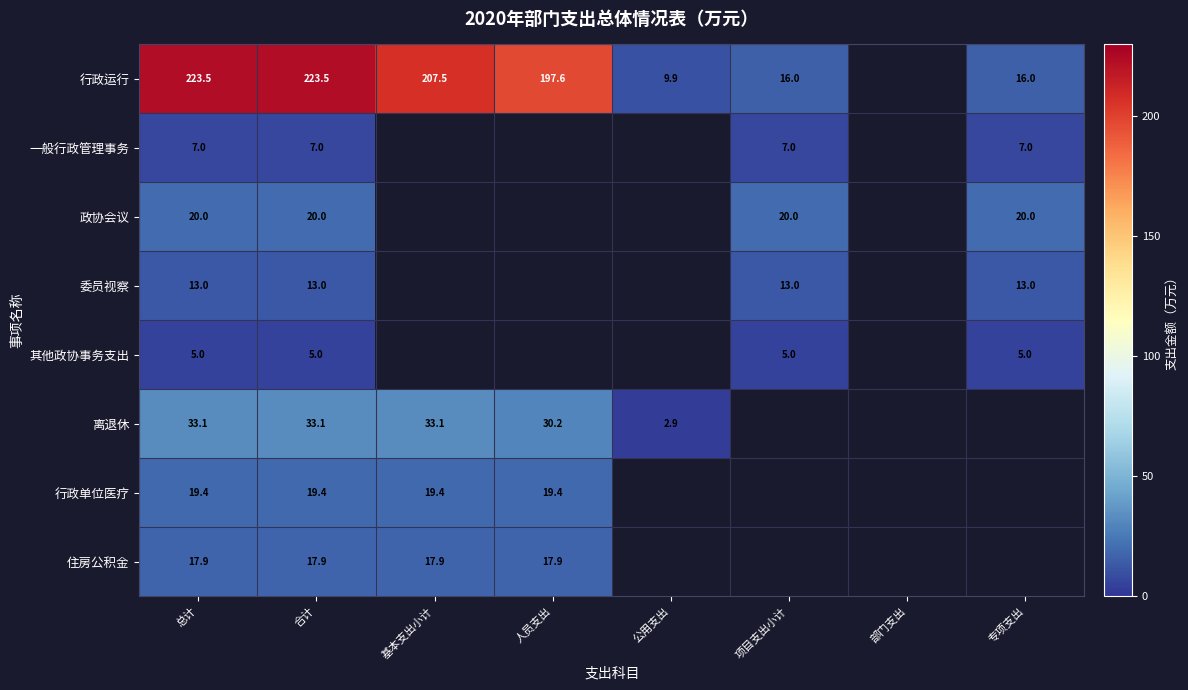

Count the number of data series in this chart.

8